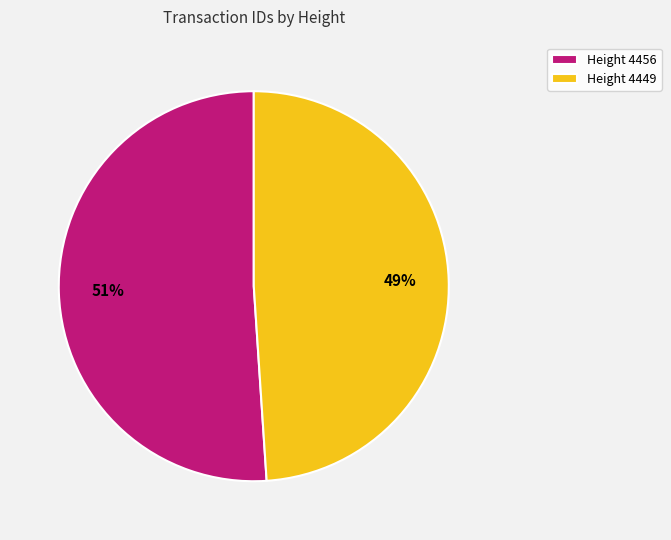

The Height 4456 slice represents 51% of the pie. True or false?

True